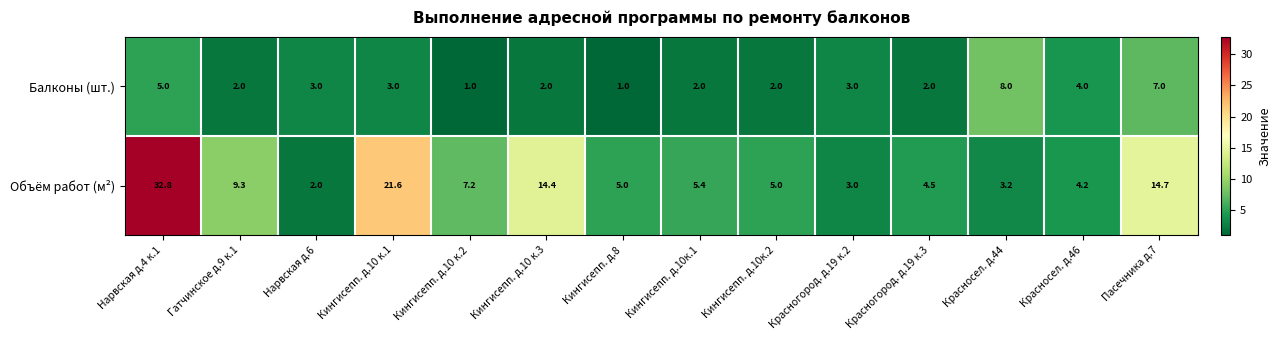

At which label does Объём работ (м²) first exceed 5?

Нарвская д.4 к.1